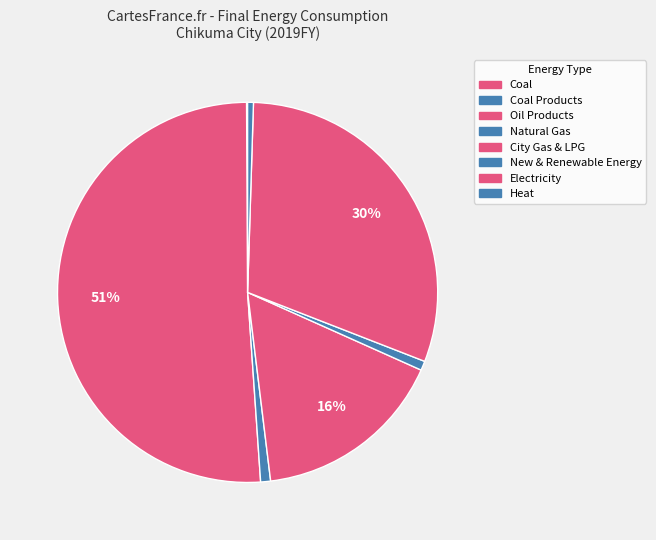

What percentage is the Natural Gas slice, to the nearest percent?

1%